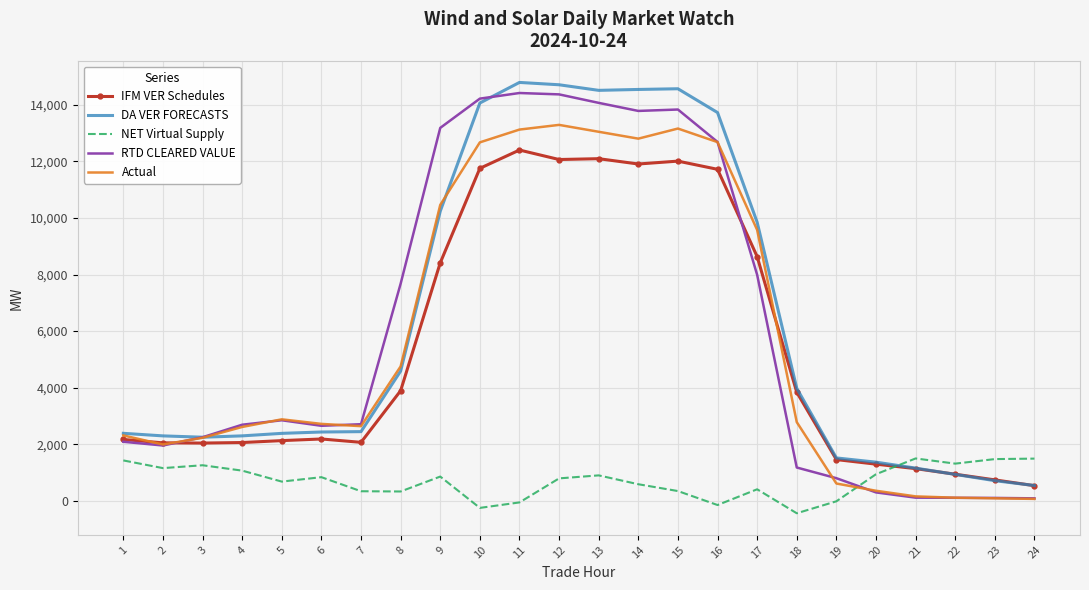

Which series changed the most between 12 and 20?

RTD CLEARED VALUE